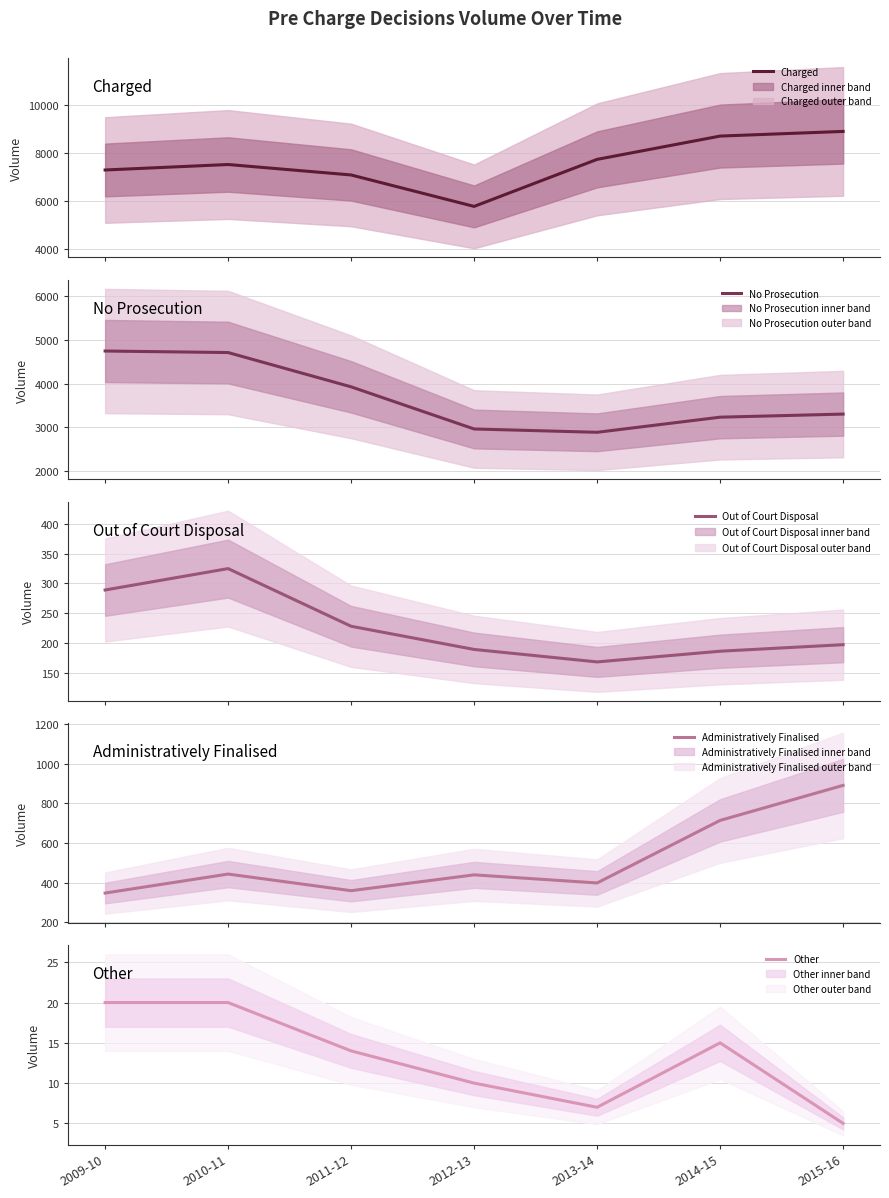

Reading left to right, list all the values displayed in this chart.

Charged: 7291	7518	7085	5782	7731	8696	8889
No Prosecution: 4744	4709	3924	2959	2883	3229	3300
Out of Court Disposal: 289	325	228	189	168	186	197
Administratively Finalised: 347	443	359	439	398	714	891
Other: 20	20	14	10	7	15	5